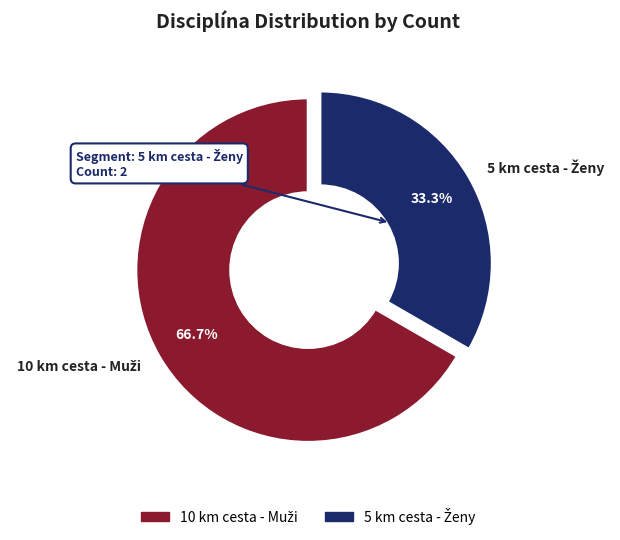

Rank the categories by value from highest to lowest.

10 km cesta - Muži, 5 km cesta - Ženy